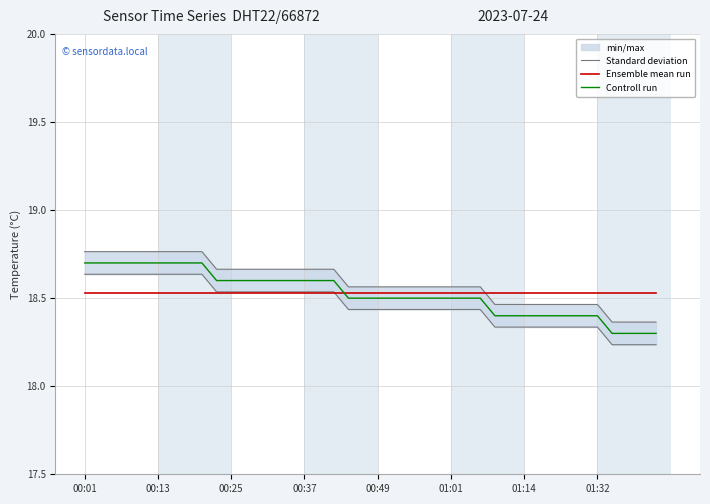

Where is Ensemble mean run nearest to the value 18?

00:01